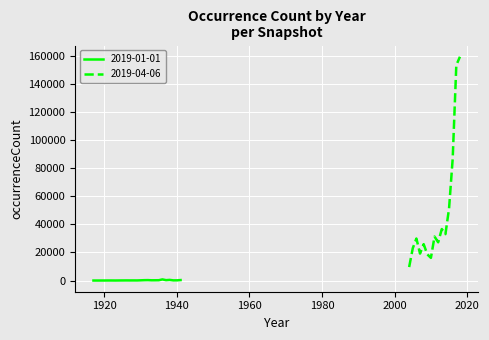

Which label corresponds to the smallest value in the chart?

1920